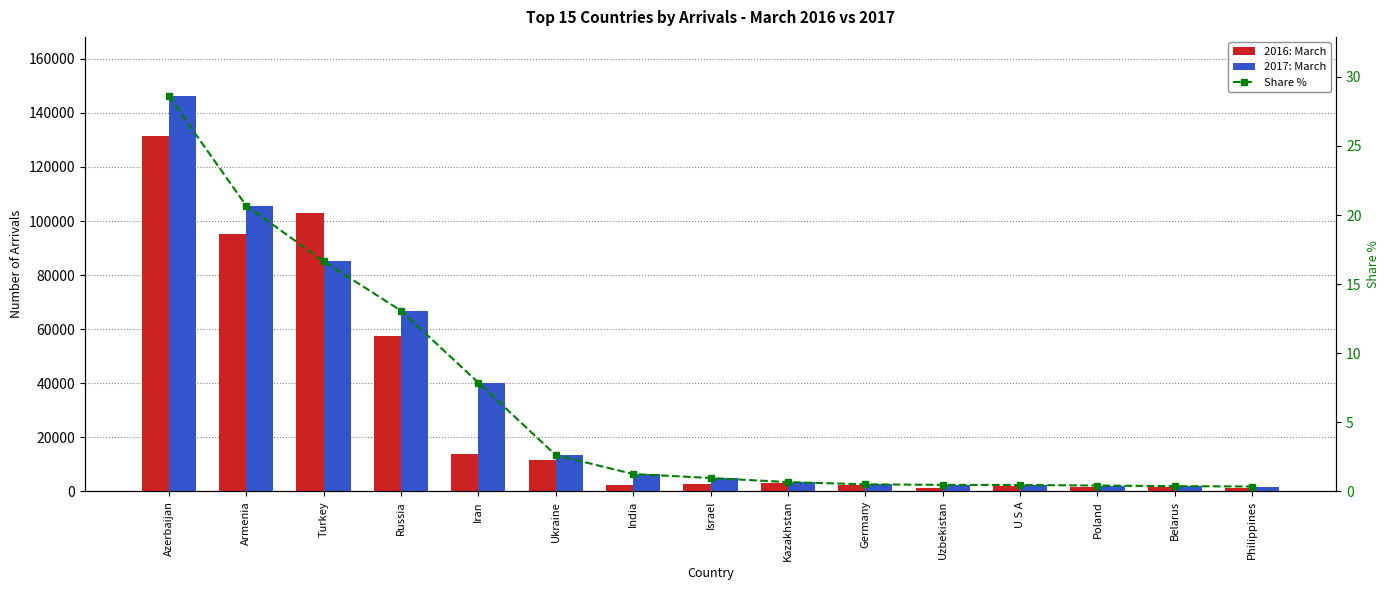

What are all the series names shown in the legend?

2016: March, 2017: March, Share %